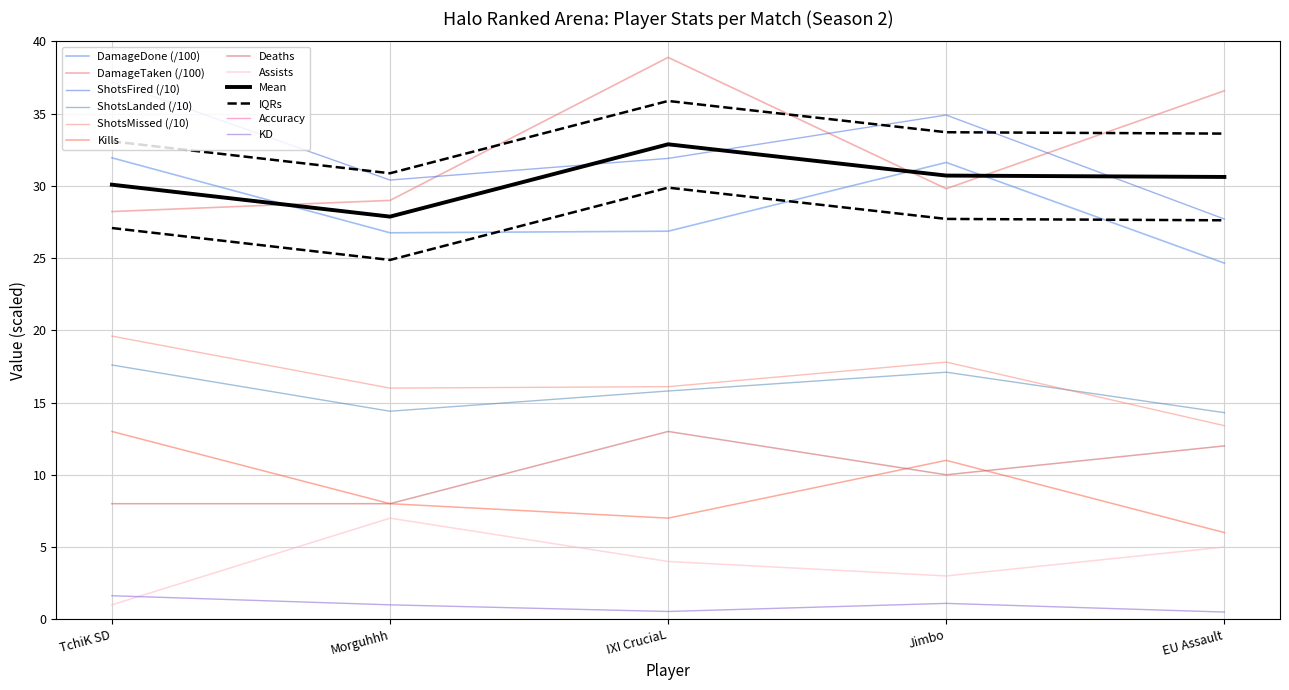

True or false: Kills and Accuracy cross at least once.

False